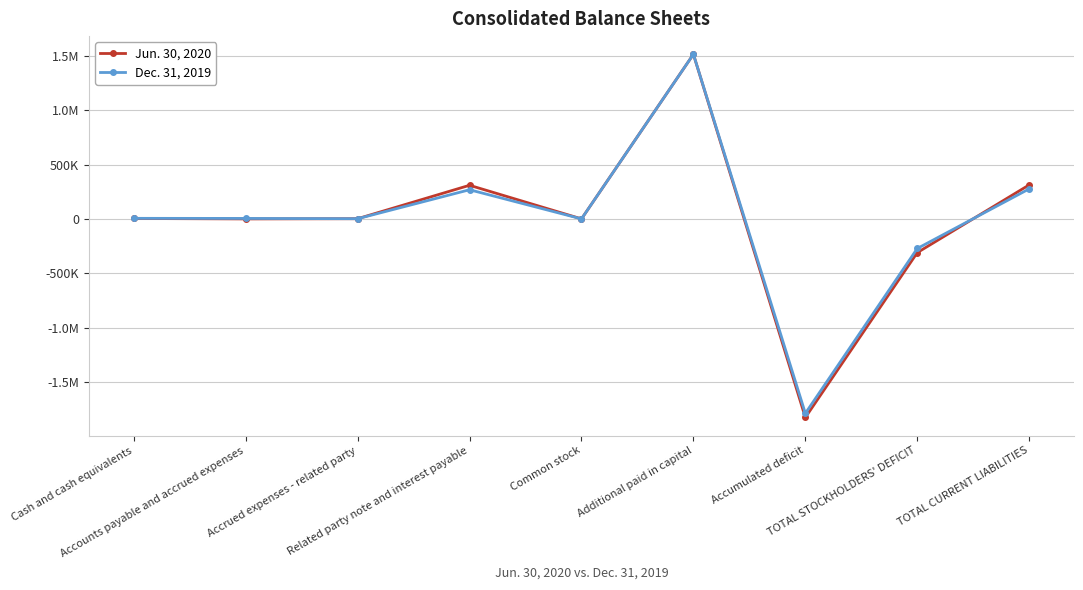

Is it true that Jun. 30, 2020 equals 477095 at TOTAL CURRENT LIABILITIES?

False